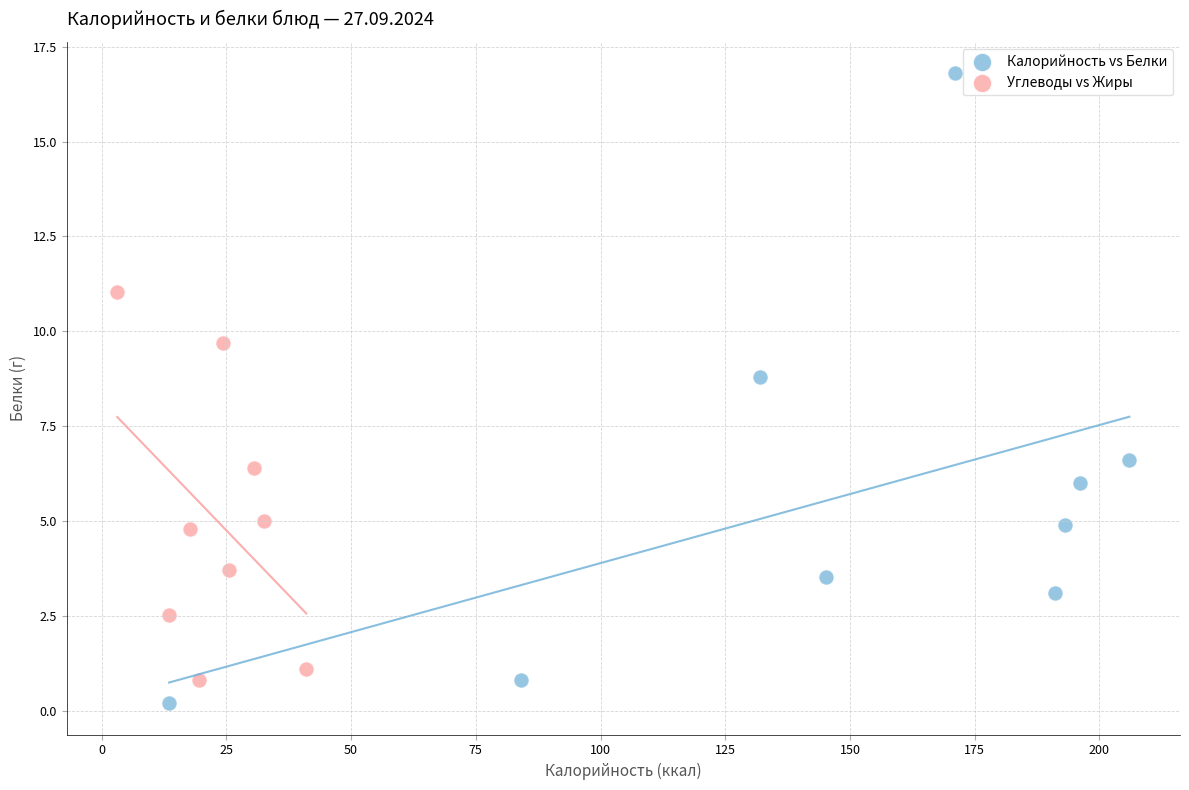

Which series reaches the maximum Y coordinate?

Калорийность vs Белки